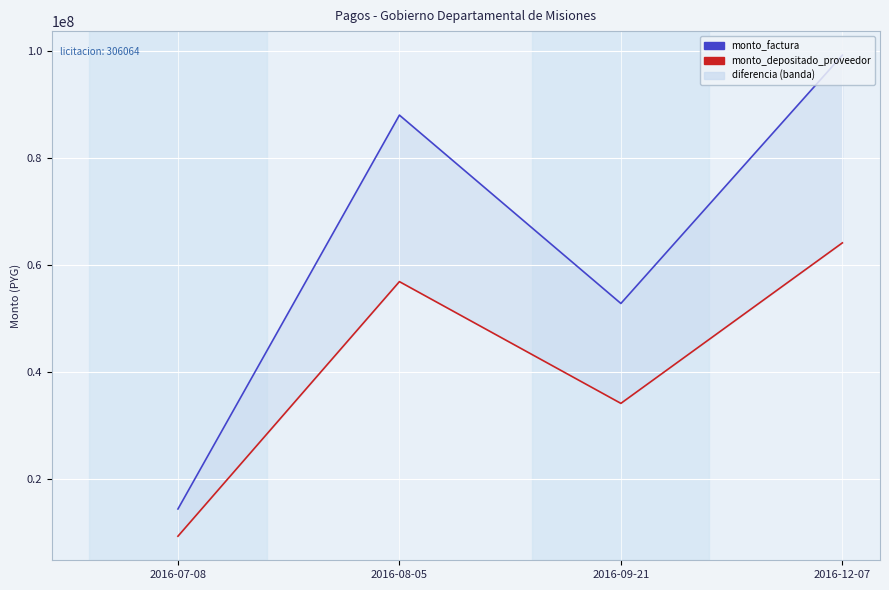

At how many categories does at least one series exceed 95810348?

1